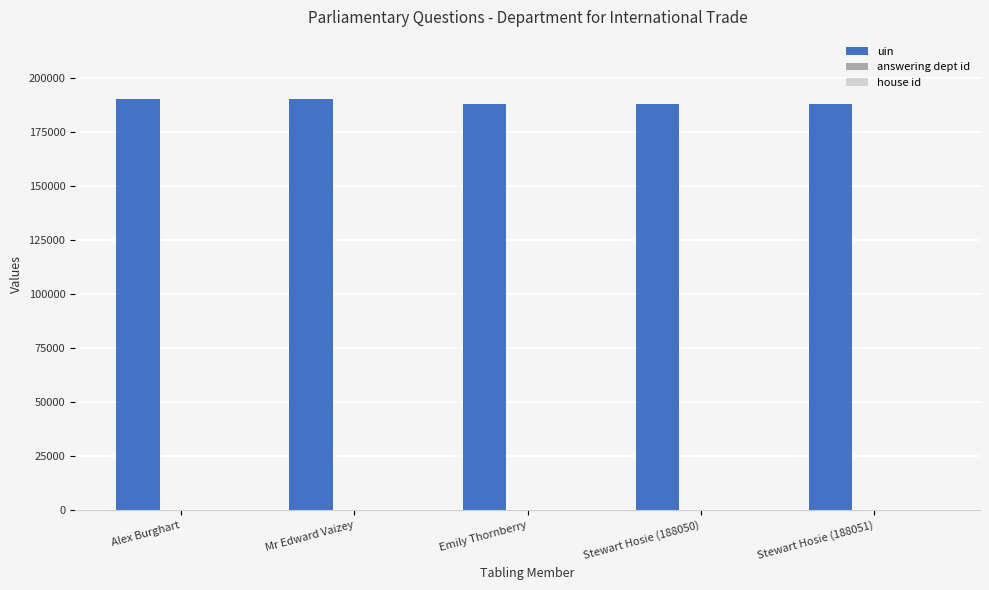

Which series has the largest total across all categories?

uin